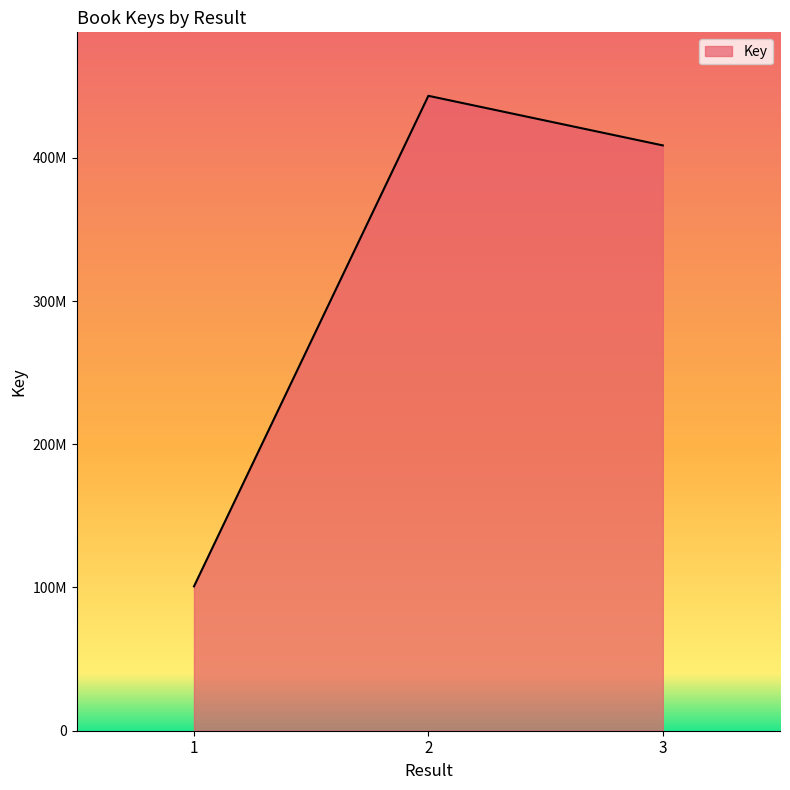

Is this an area chart (filled region under the line)?

Yes